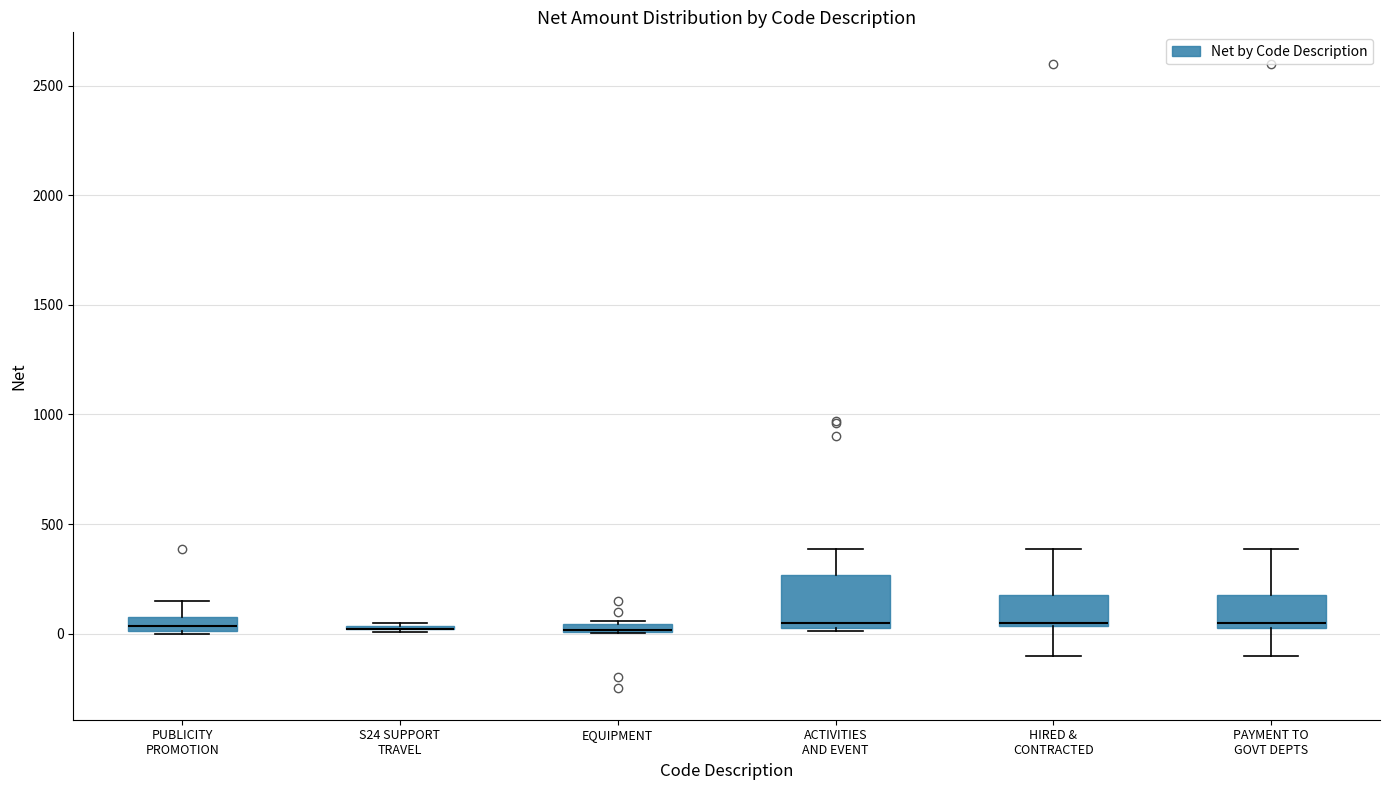

Comparing the boxes themselves (not the whiskers), which one is the tallest?

ACTIVITIES AND EVENT